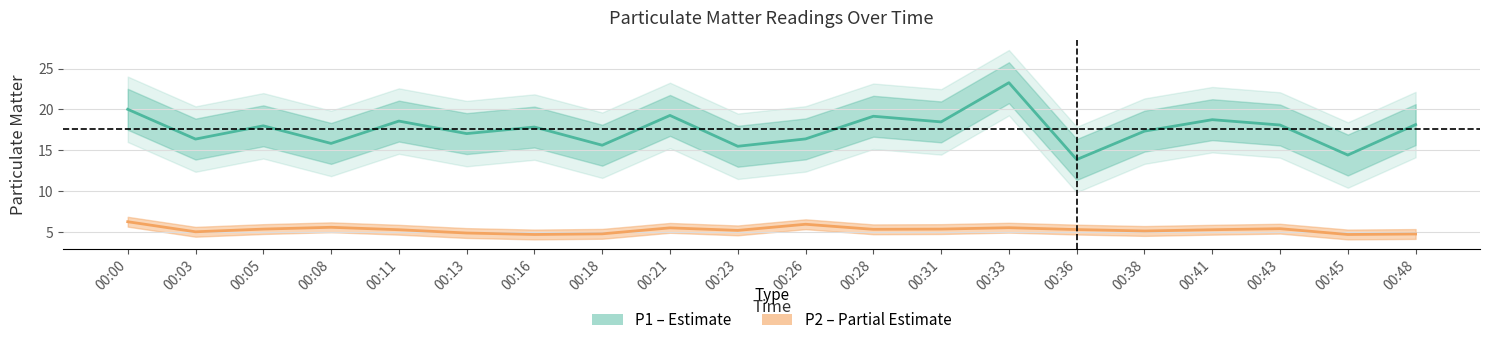

True or false: P2 and P1 cross at least once.

False